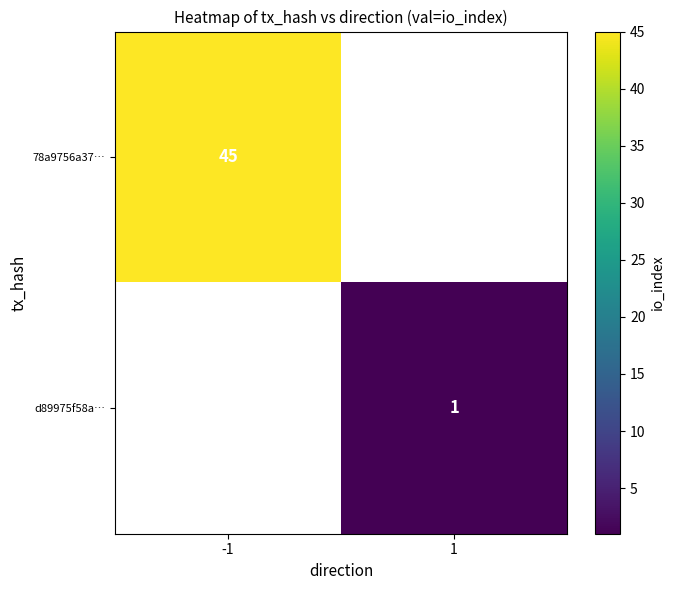

Count the number of data series in this chart.

2